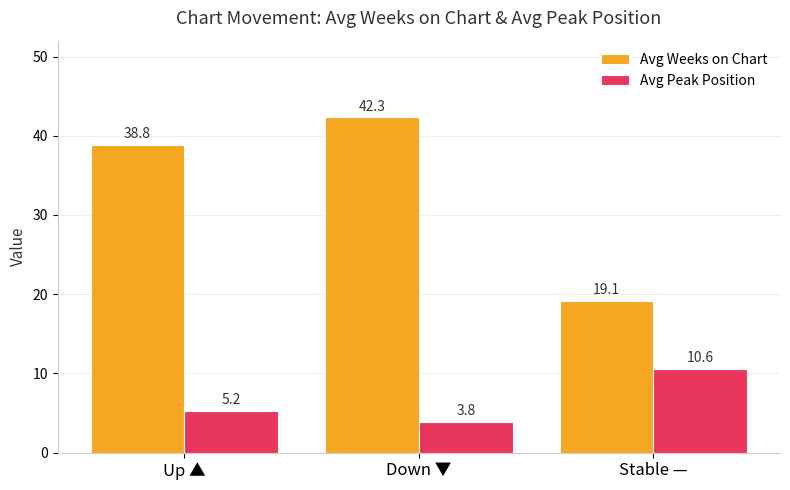

What is the label of the 3rd bar from the left?

Stable —